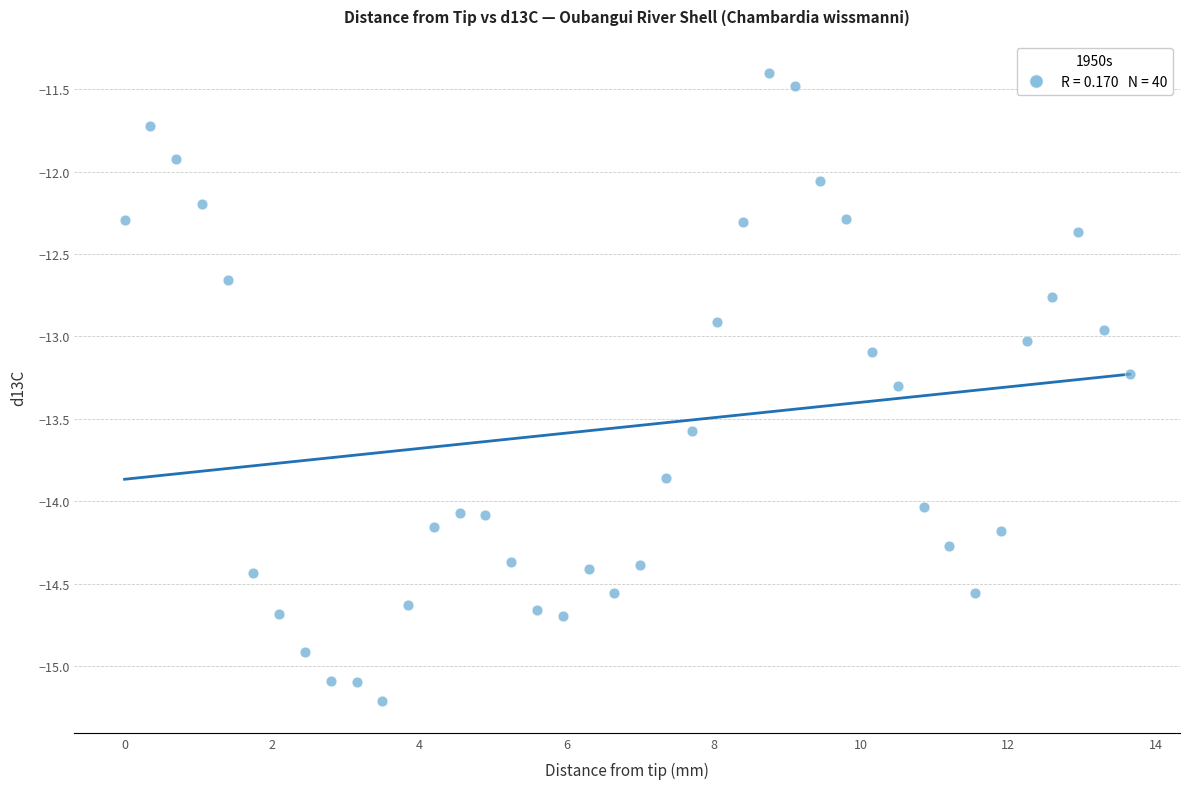

What is the range of Y values (max minus min)?

3.8